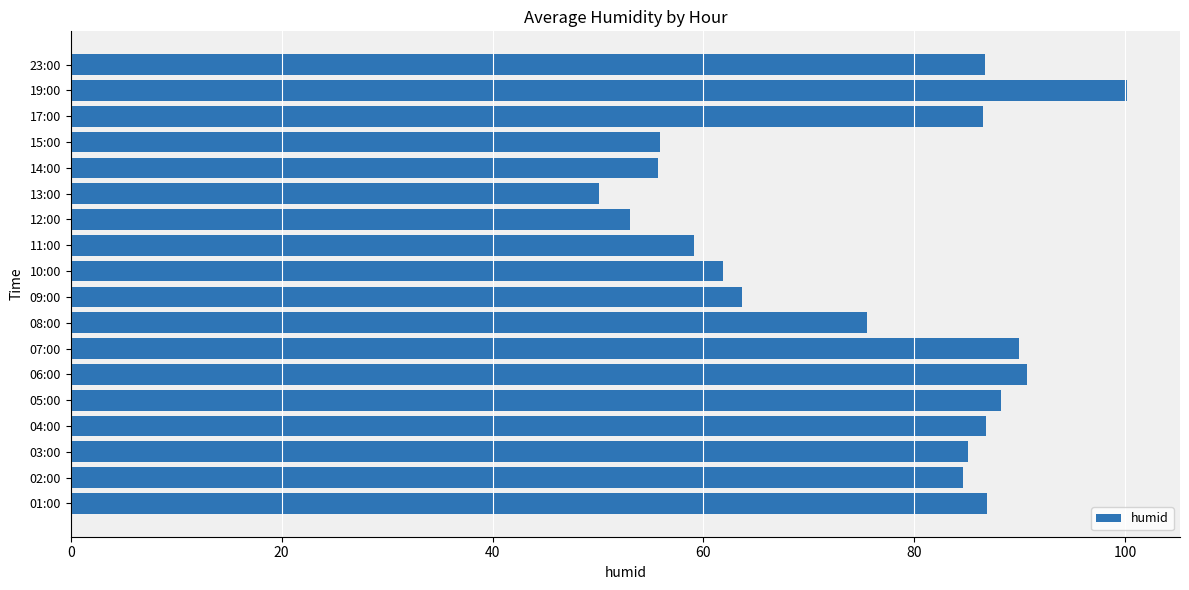

True or false: the data shows 38.2 at 10:00.

False